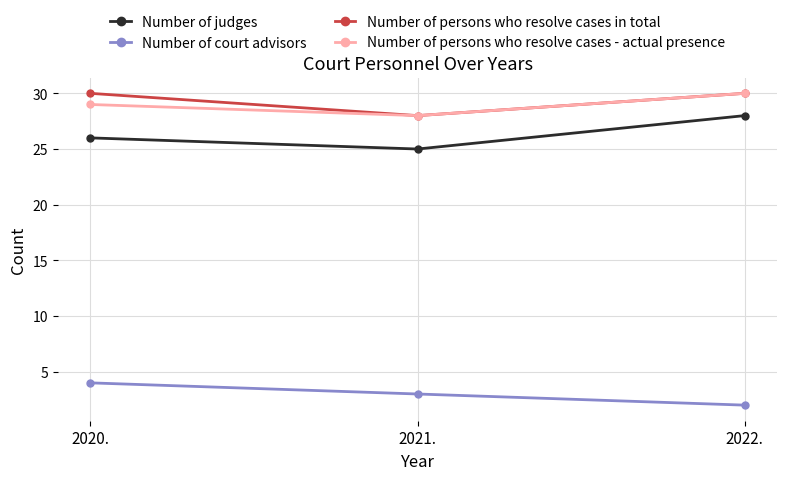

Which series has the largest range (max minus min)?

Number of judges